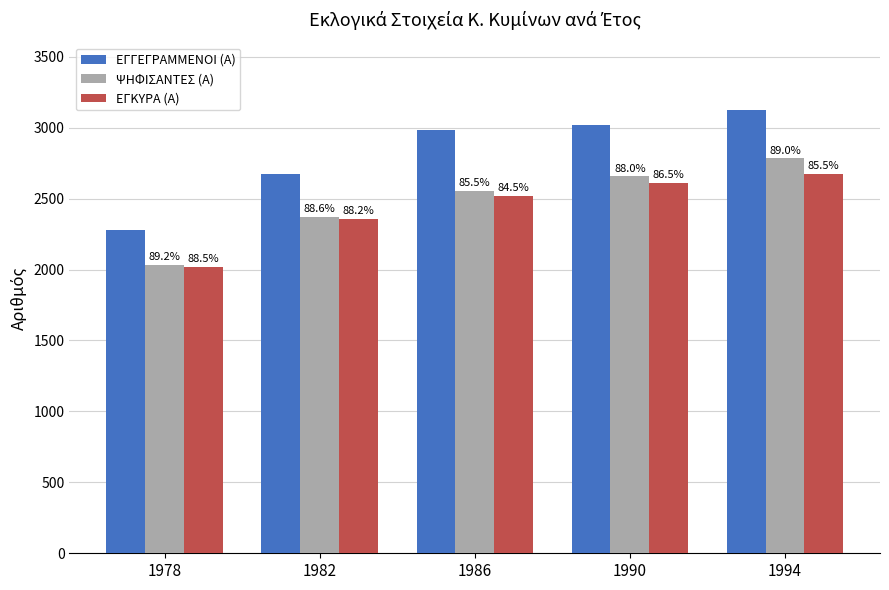

The ΨΗΦΙΣΑΝΤΕΣ (Α) series shows 794 at 1990. True or false?

False